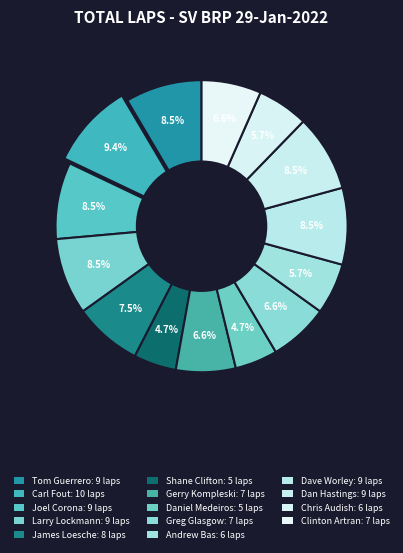

Count the number of slices in the pie.

14